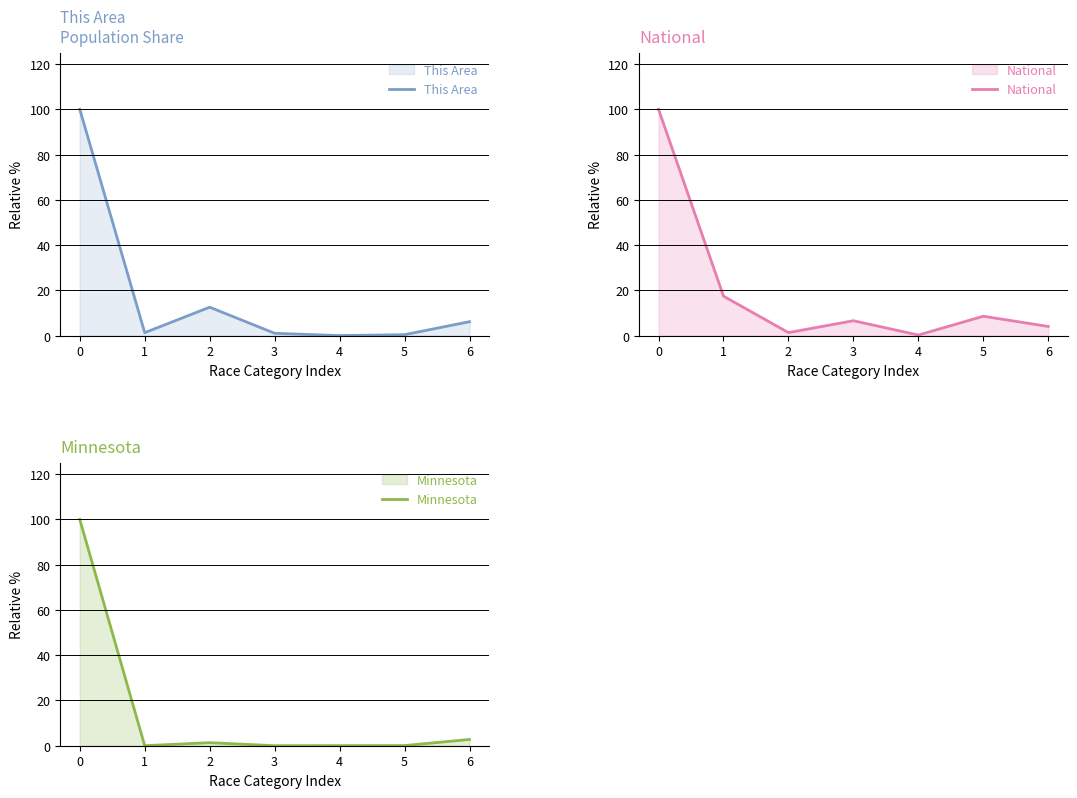

How many interior local peaks does the Minnesota series have?

1